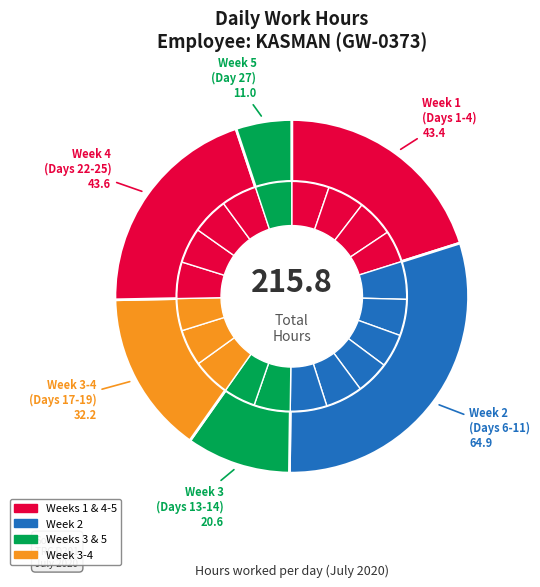

Is there a majority slice in this chart?

No